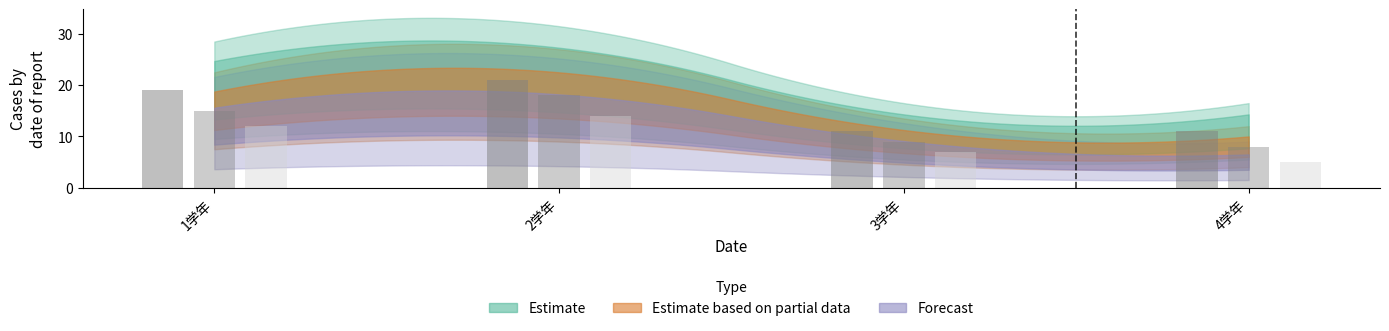

How many groups of bars are there?

4